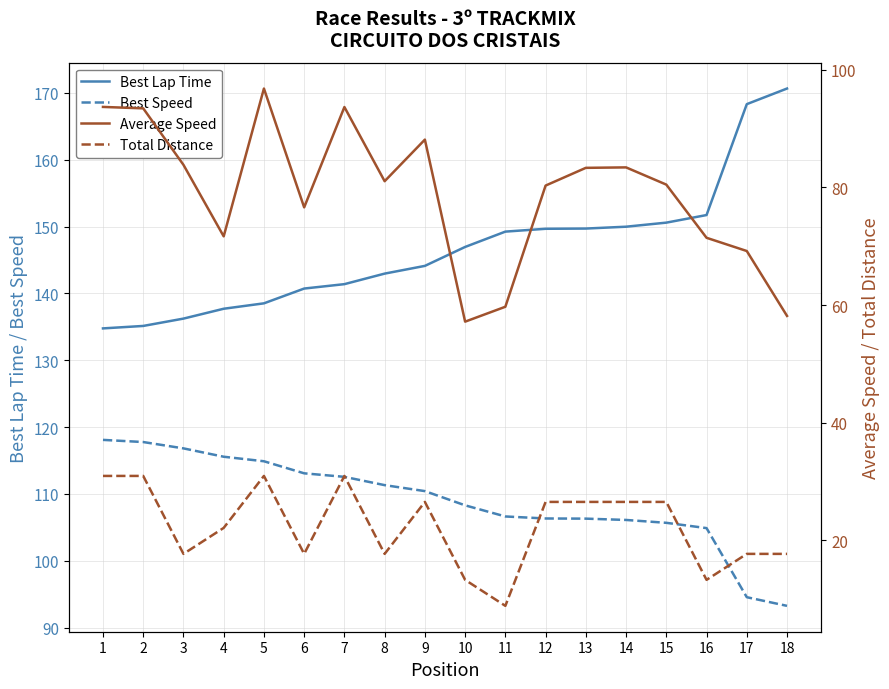

At which label is Best Lap Time closest to 152?

16